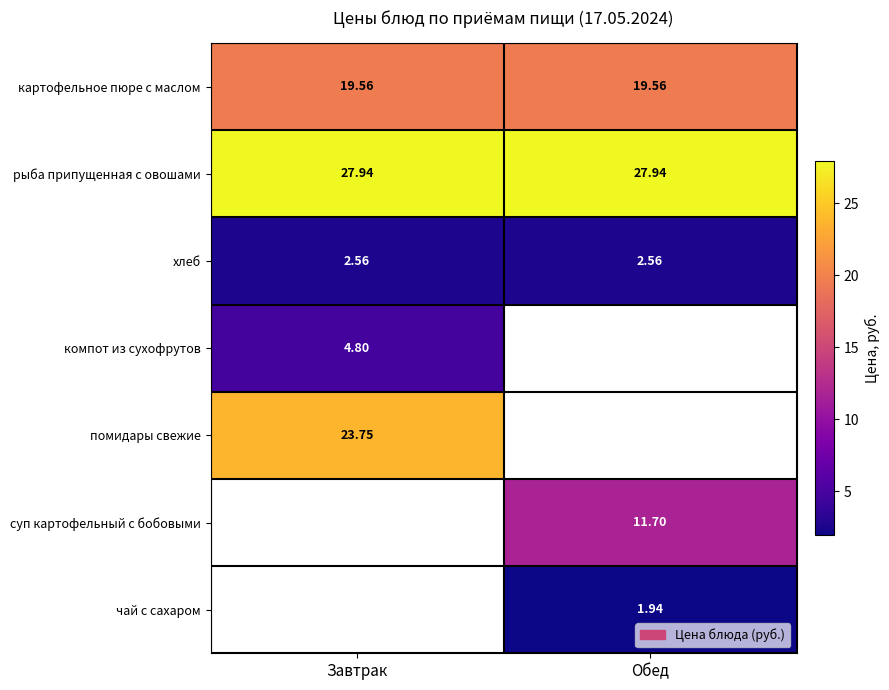

True or false: рыба припущенная с овошами has a value of 27.9 at Завтрак.

True